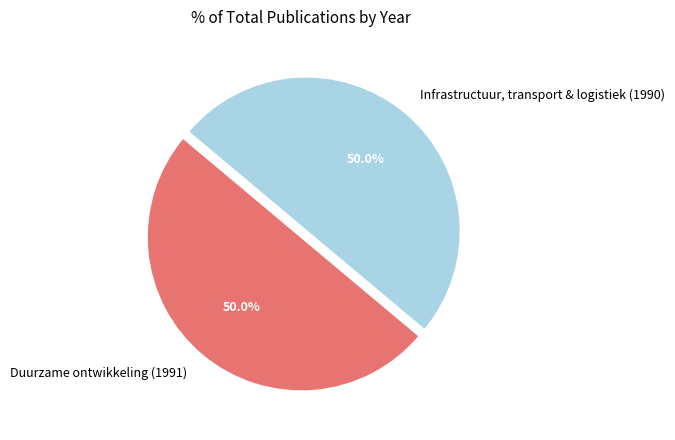

The Duurzame ontwikkeling (1991) slice represents 50% of the pie. True or false?

True